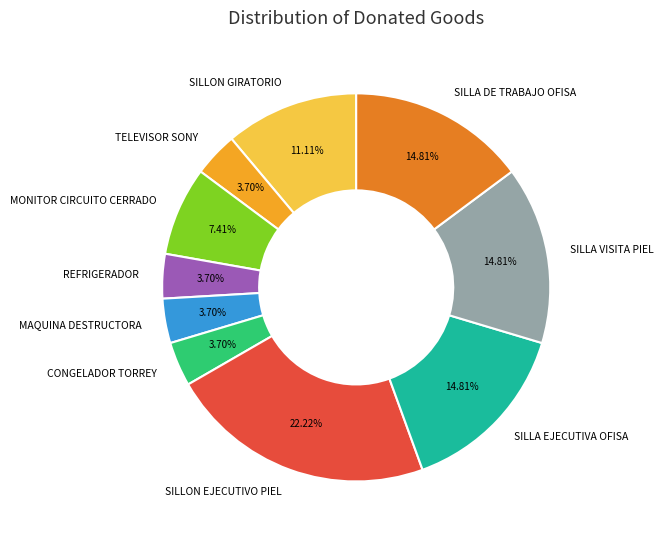

Does any single category account for the majority?

No